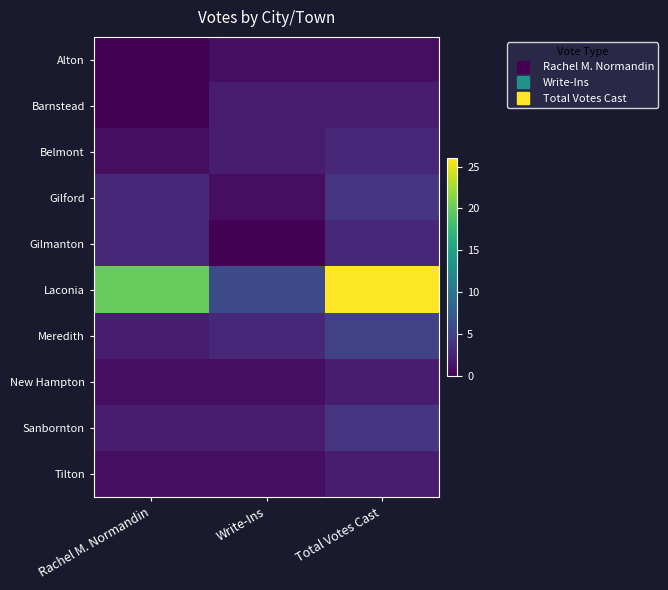

How many distinct data groups are displayed?

10